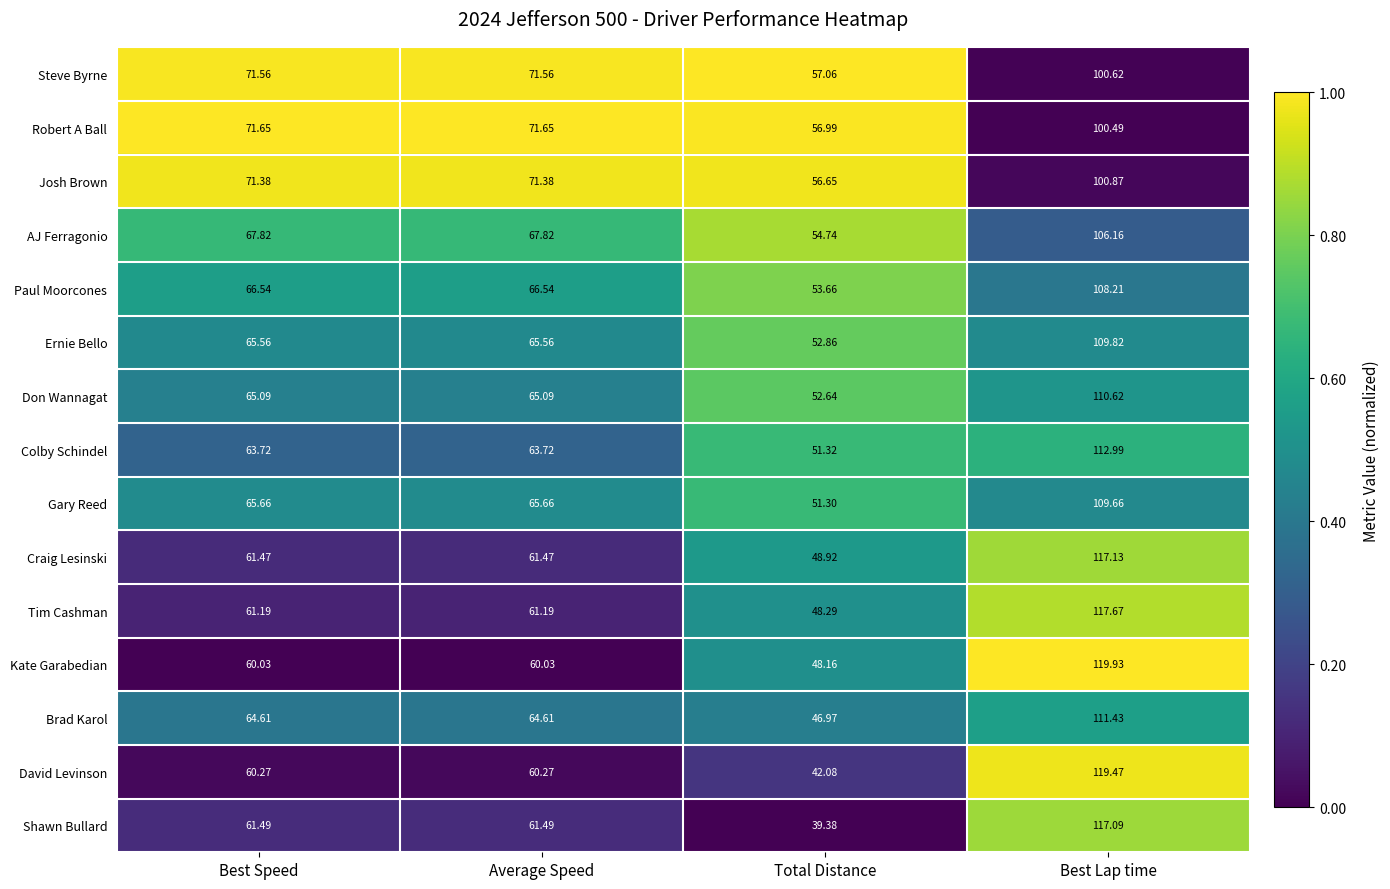

Which series has the largest range (max minus min)?

Shawn Bullard